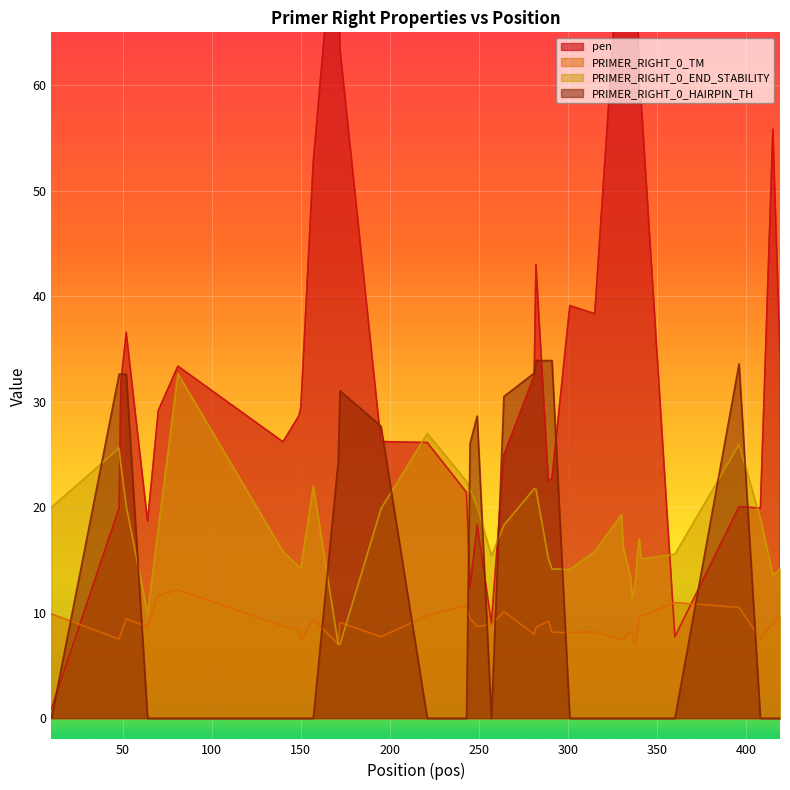

What is the sum of all PRIMER_RIGHT_0_END_STABILITY values?

699.9